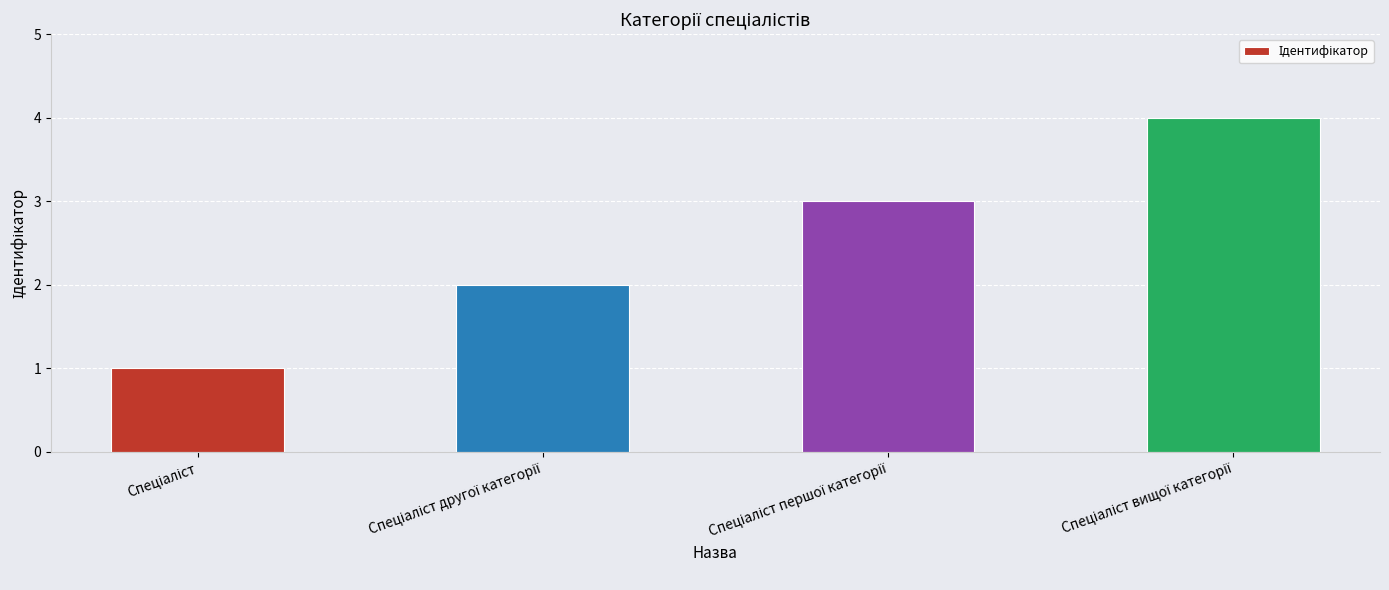

What is the maximum value shown in the chart?

4